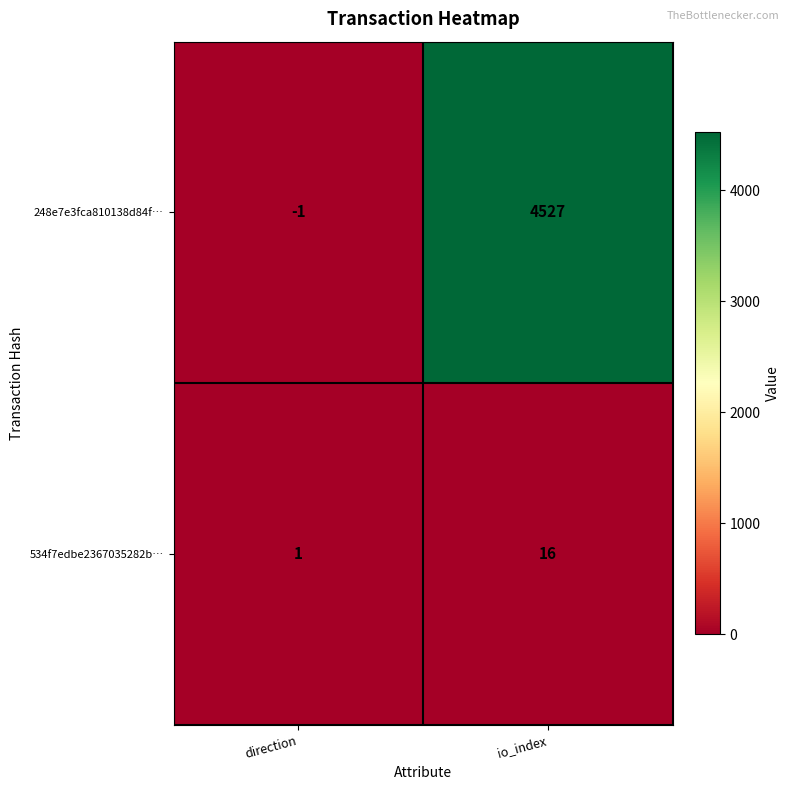

Which series has the largest range (max minus min)?

248e7e3fca810138d84f…